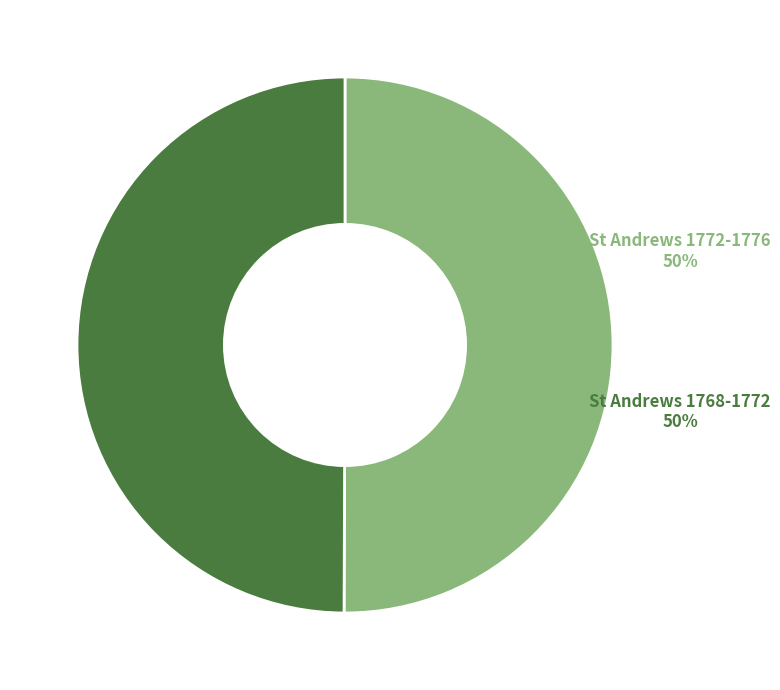

To the nearest percent, what is the average slice percentage?

50%